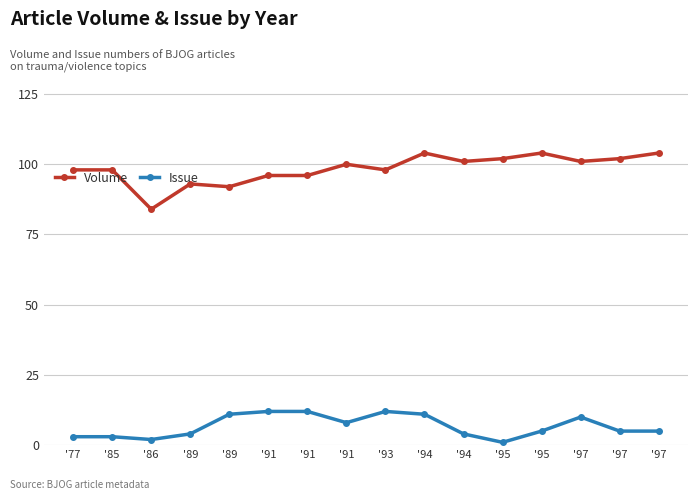

Between '94 and '77, which is larger?

'94